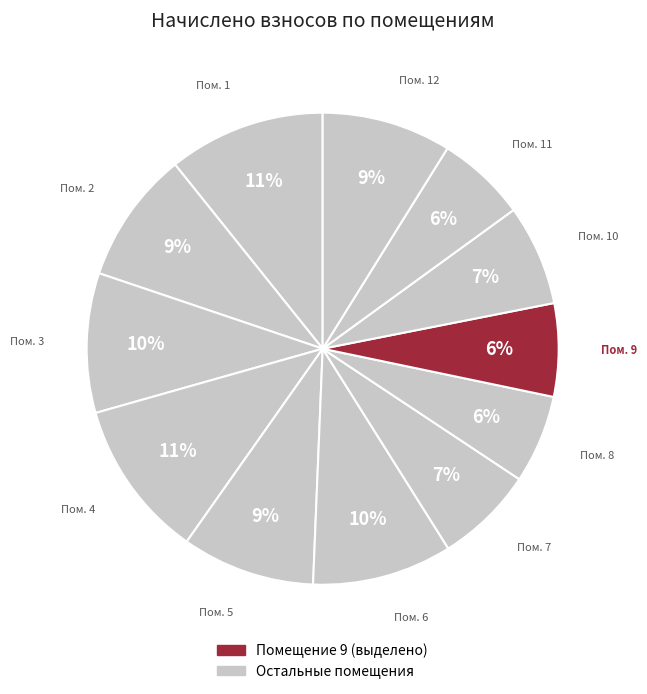

How many slices are in this pie chart?

12